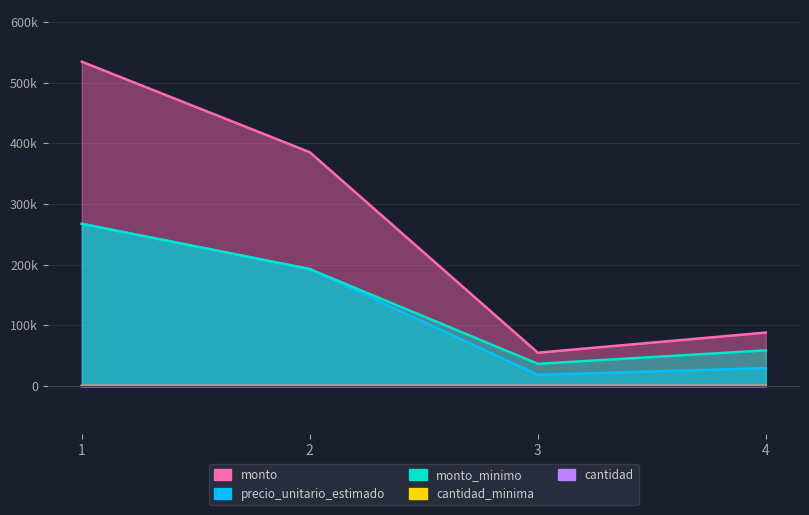

At how many categories does at least one series exceed 73513?

3